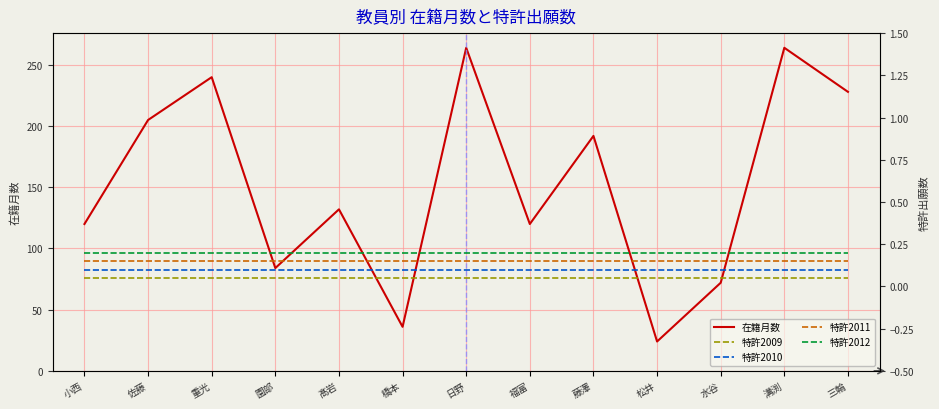

Which series has the largest total across all categories?

在籍月数